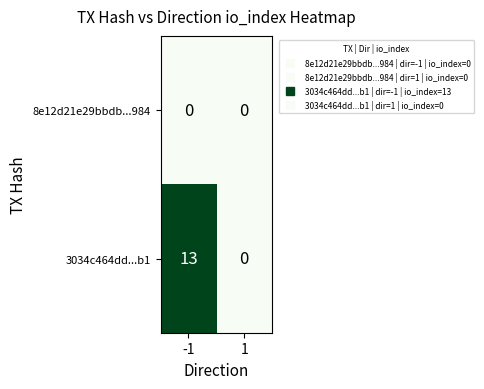

What is the sum of the 3034c464dd...b1 values at -1 and 1?

13